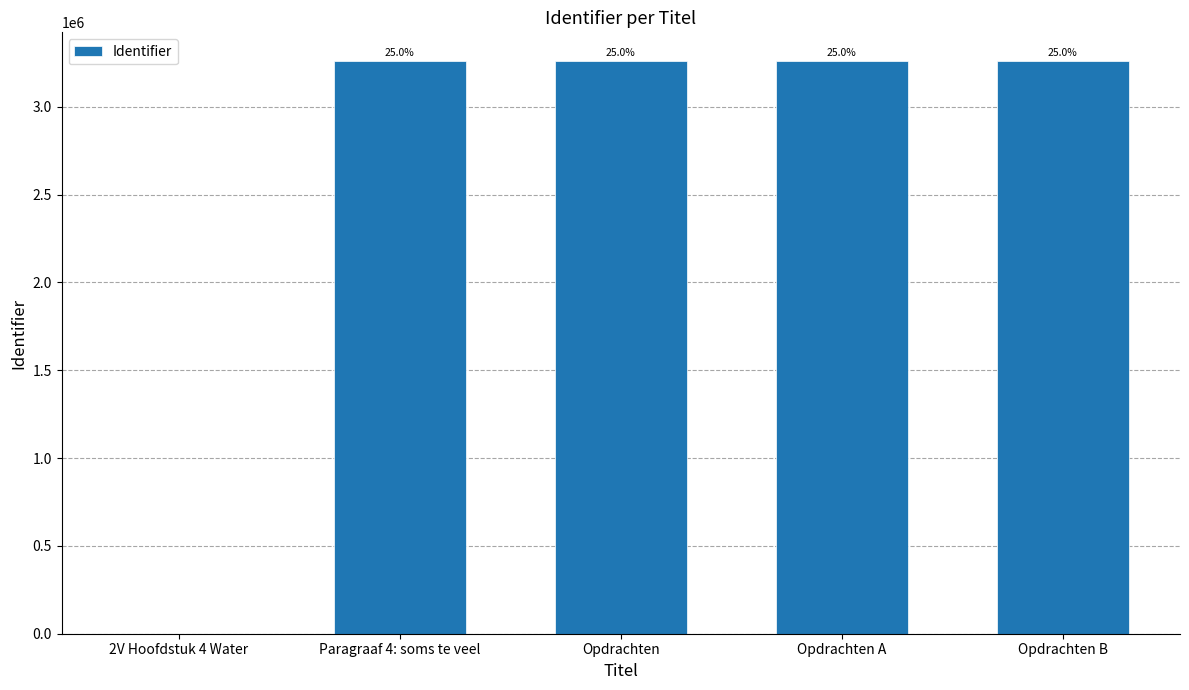

What is the approximate value at Paragraaf 4: soms te veel?

3259970